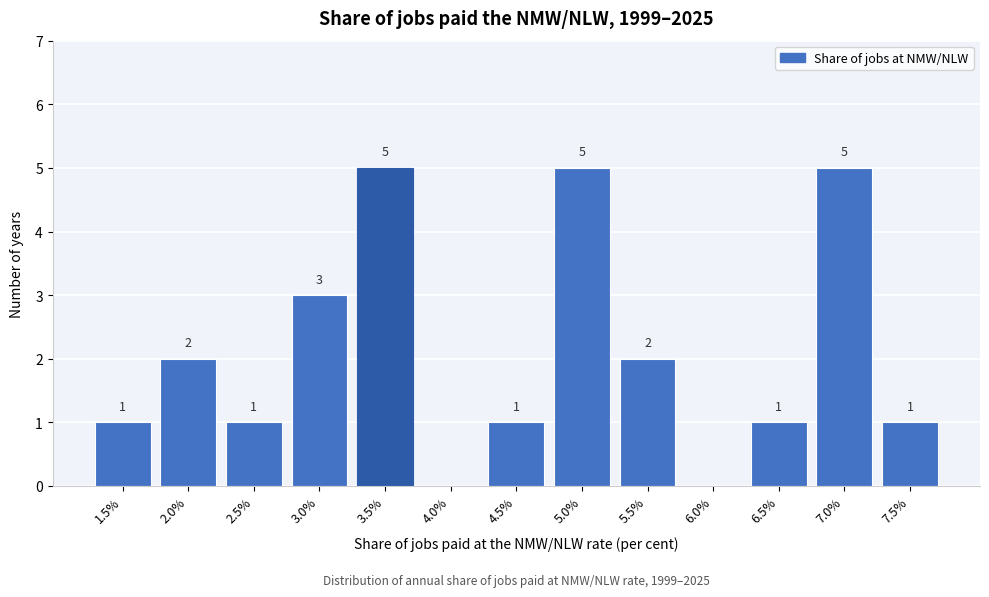

Reading left to right, what are all the values shown in this chart?

1.5%=1	2.0%=2	2.5%=1	3.0%=3	3.5%=5	4.0%=0	4.5%=1	5.0%=5	5.5%=2	6.0%=0	6.5%=1	7.0%=5	7.5%=1